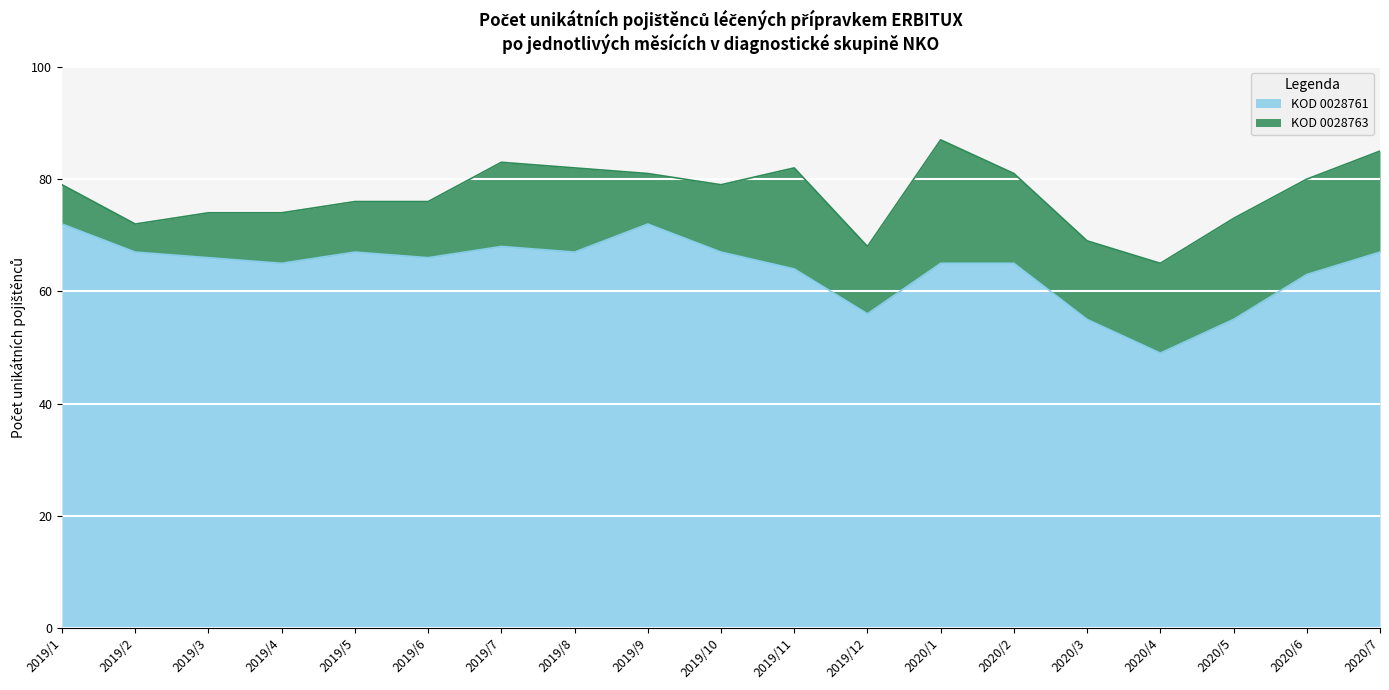

How many interior local peaks (higher than both neighbors) does the data have?

3